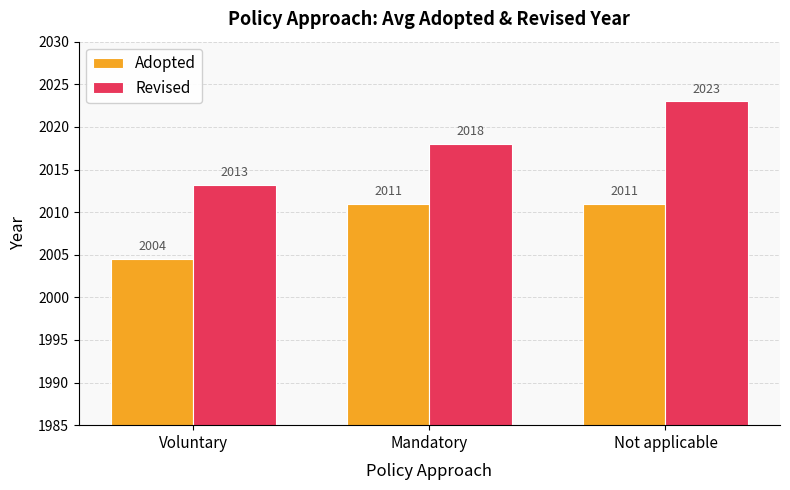

What is the value of the Adopted bar at the 3rd from the left?

2011.0